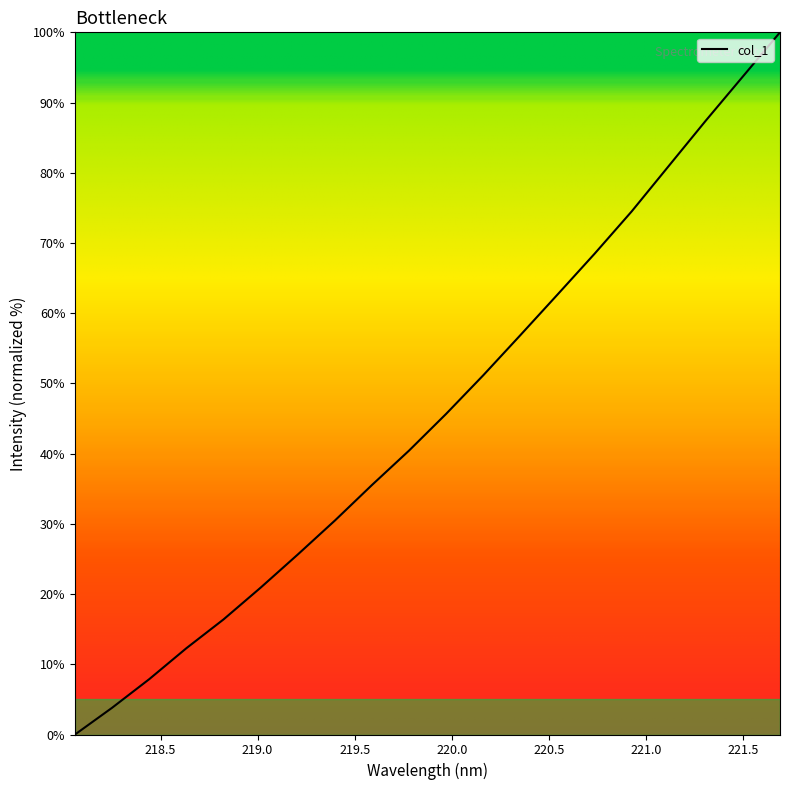

What is the greatest value displayed?

100.0